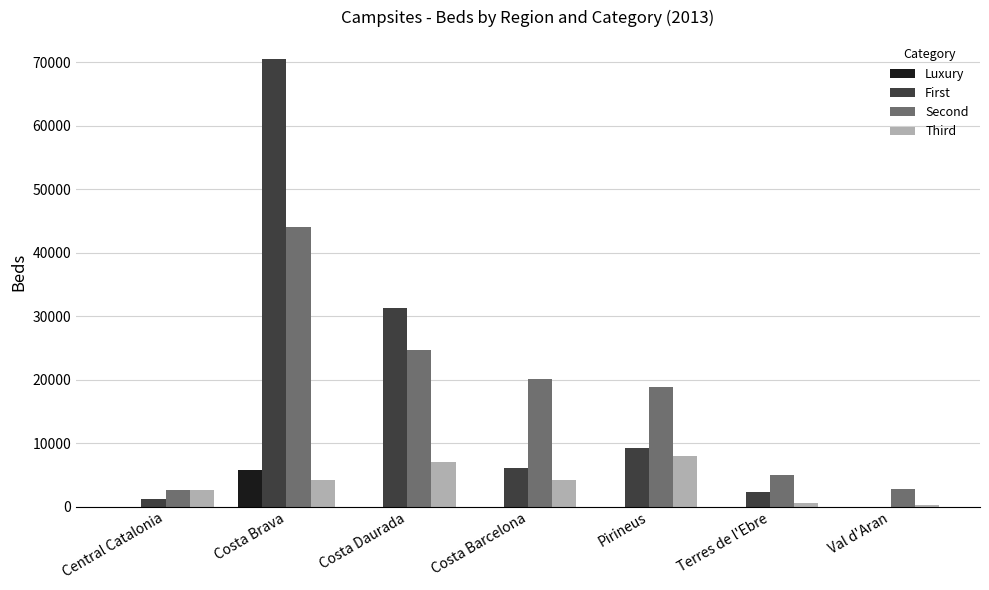

What is the highest value of the Luxury series?

5775